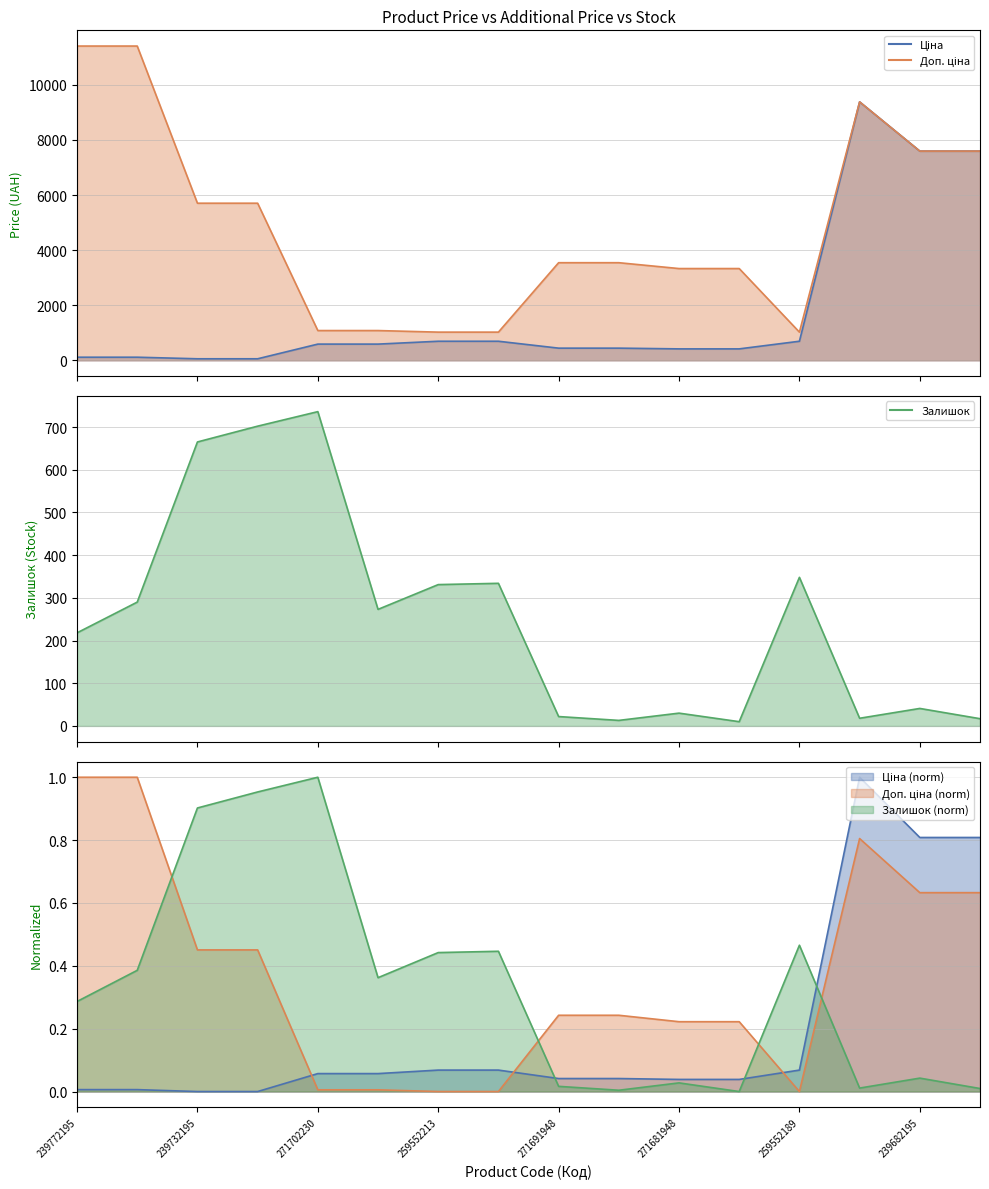

Where is the first local maximum for Залишок?

271702230